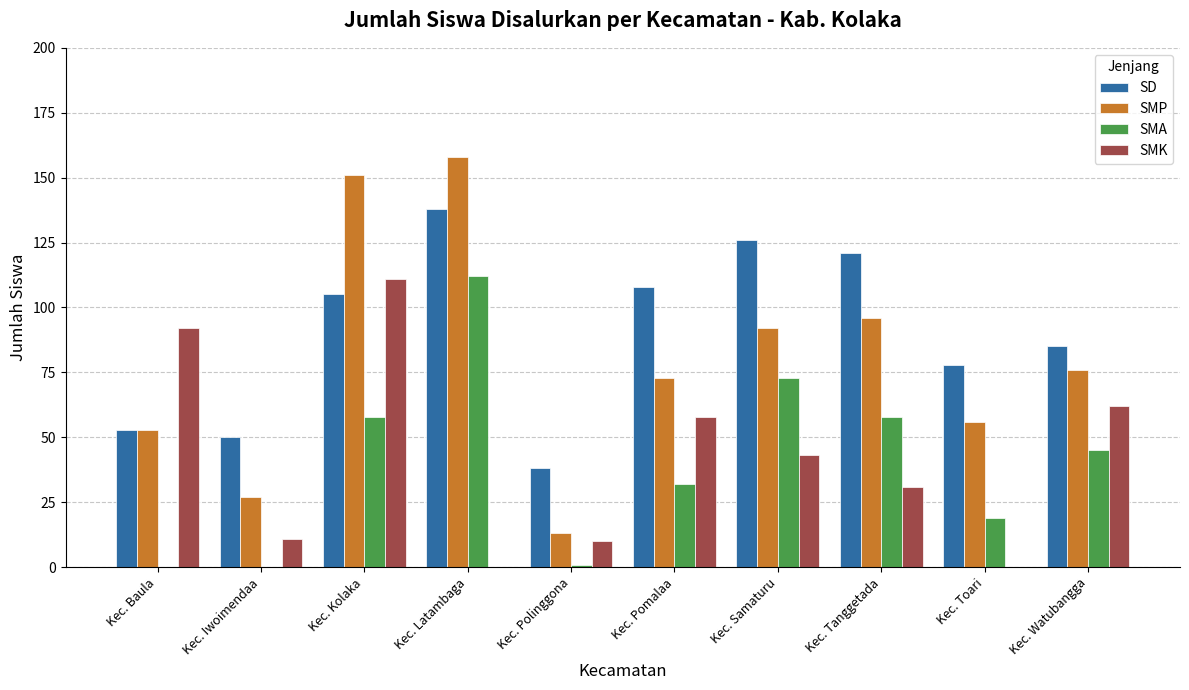

What is the sum of all SMK values?

418